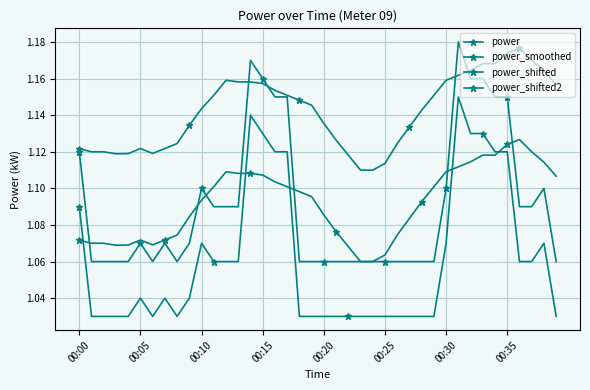

What is the greatest value displayed?

1.2